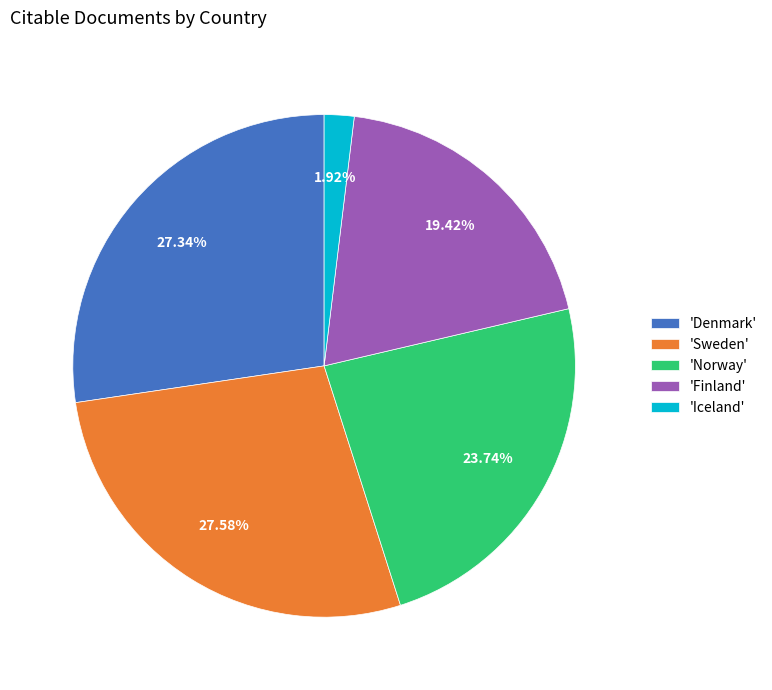

What is the ratio of the value at 'Sweden' to the value at 'Iceland'?

14.4